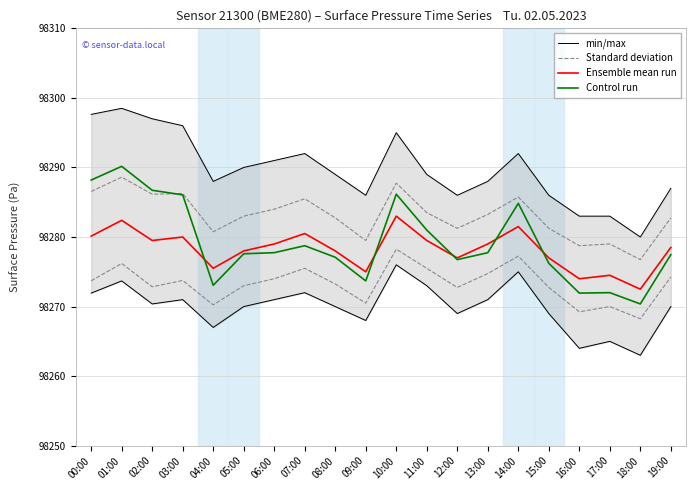

The Control run series shows 98278.8 at 07:00. True or false?

True